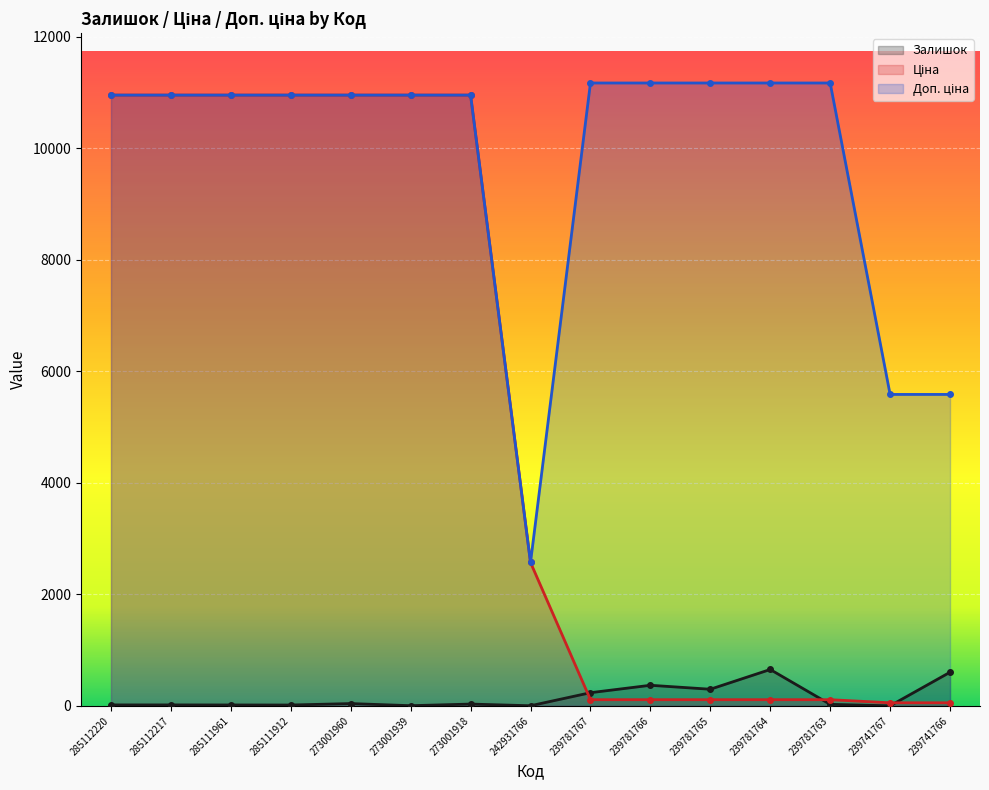

Is the value of Доп. ціна at 239741766 greater than the value of Ціна at 273001918?

No